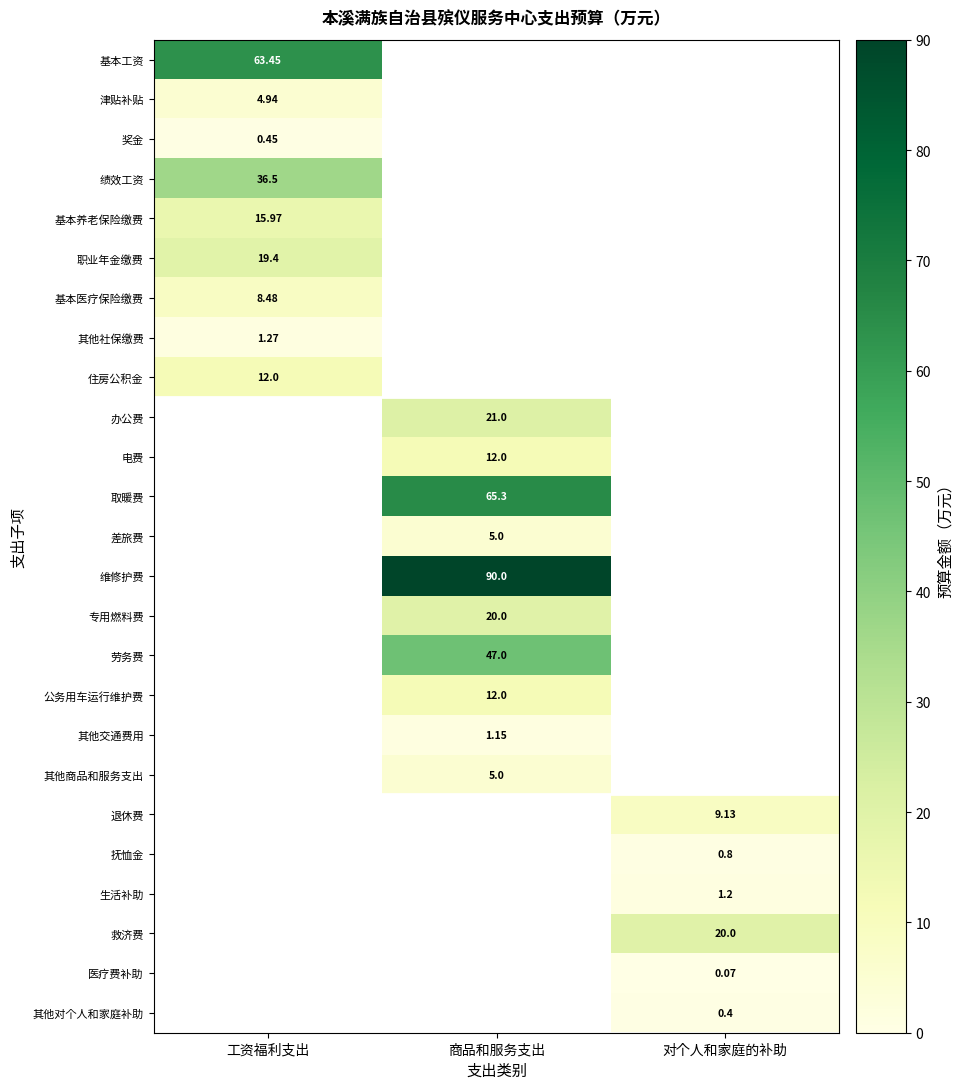

Is it true that 取暖费 equals 65.3 at 商品和服务支出?

True